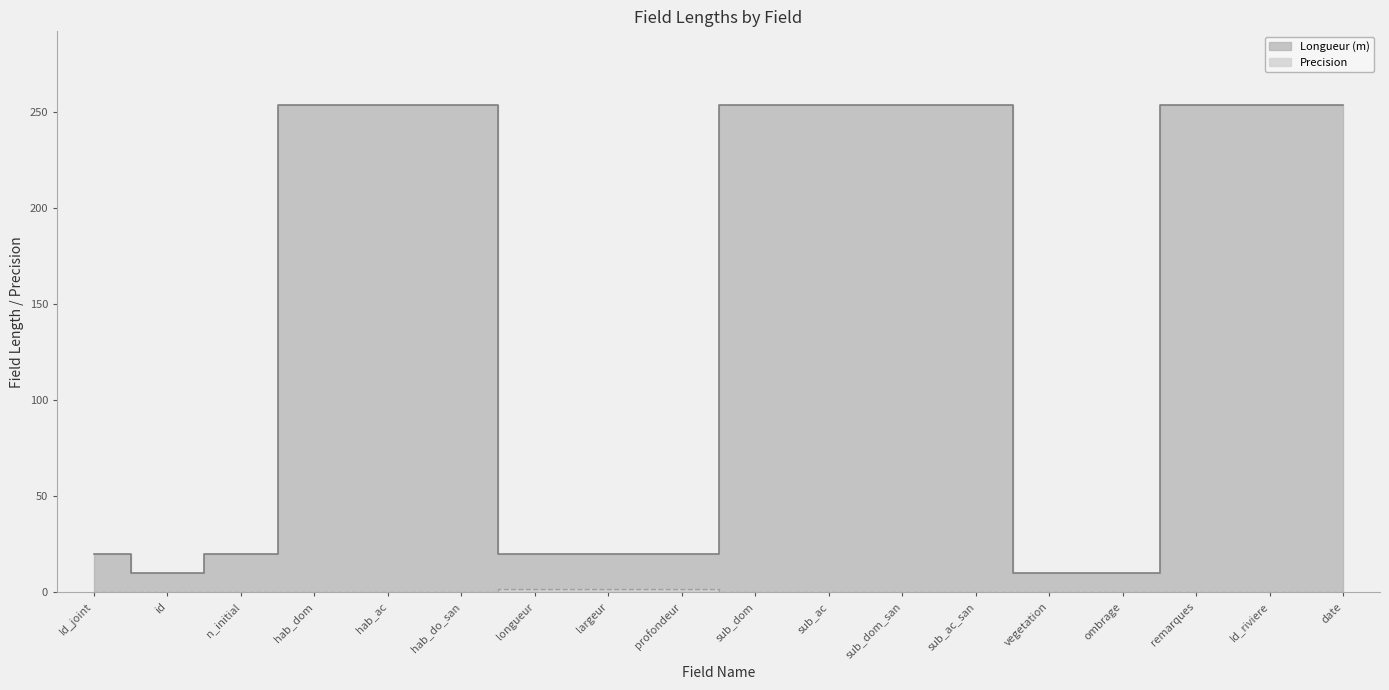

The value of Precision at remarques is 0. True or false?

True